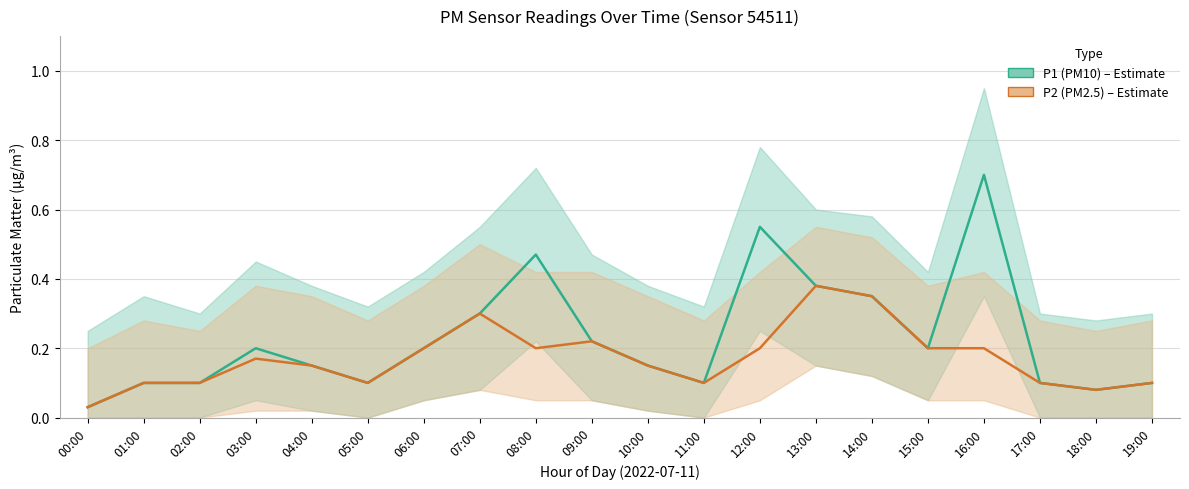

Does the chart display data point markers on the line(s)?

No